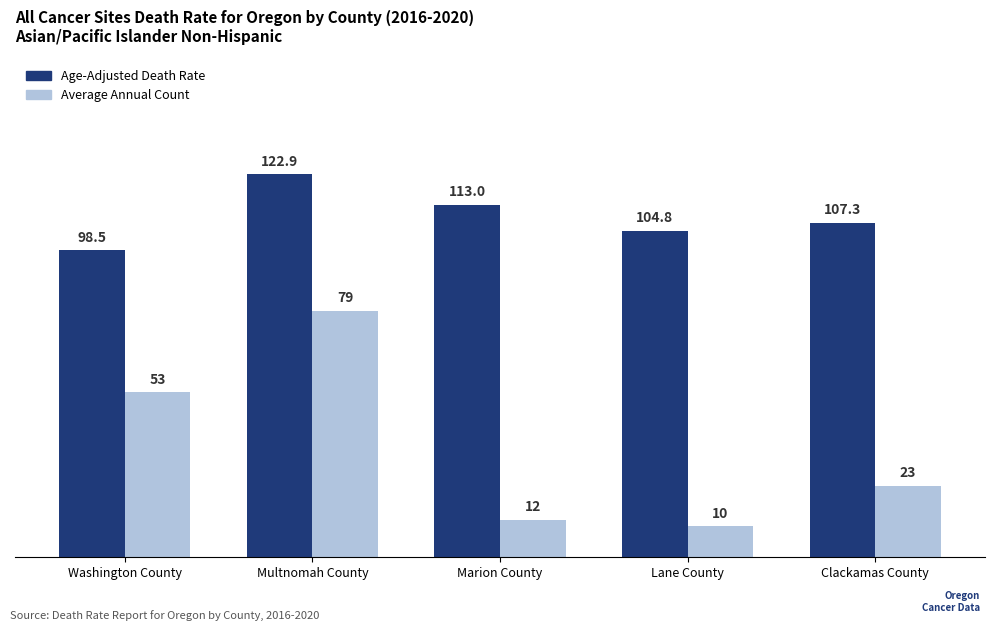

The Average Annual Count series shows 69.8 at Washington County. True or false?

False